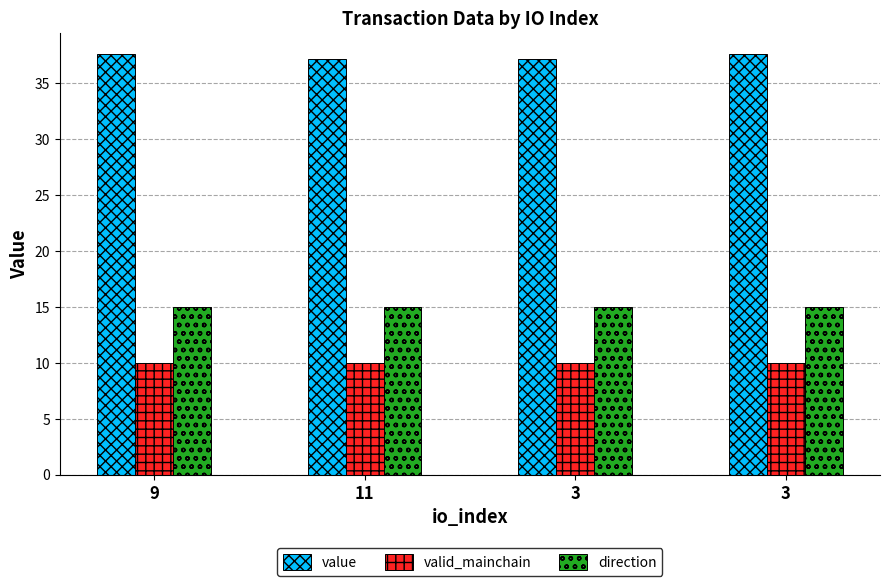

Count the number of data series in this chart.

3